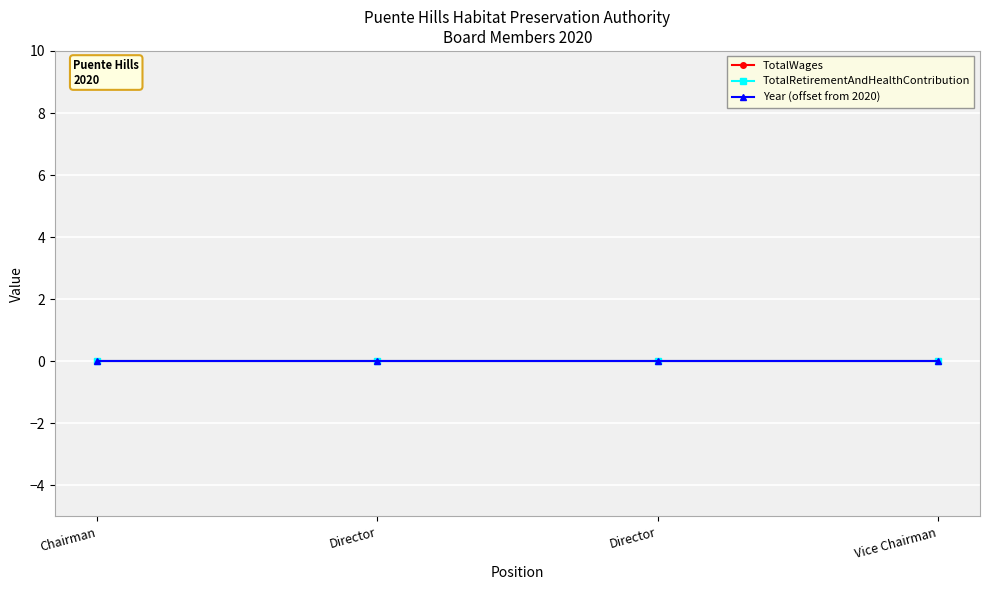

What are all the series names shown in the legend?

TotalWages, TotalRetirementAndHealthContribution, Year